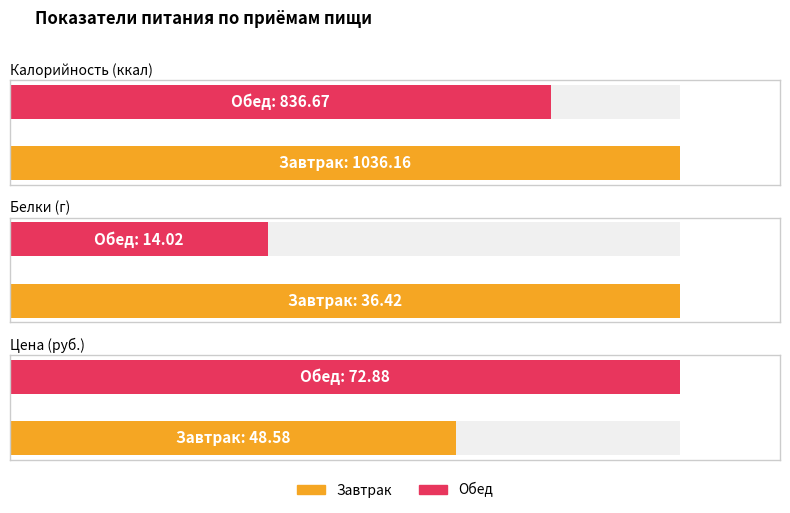

Is the value of Калорийность at Завтрак greater than the value of Белки at Завтрак?

Yes